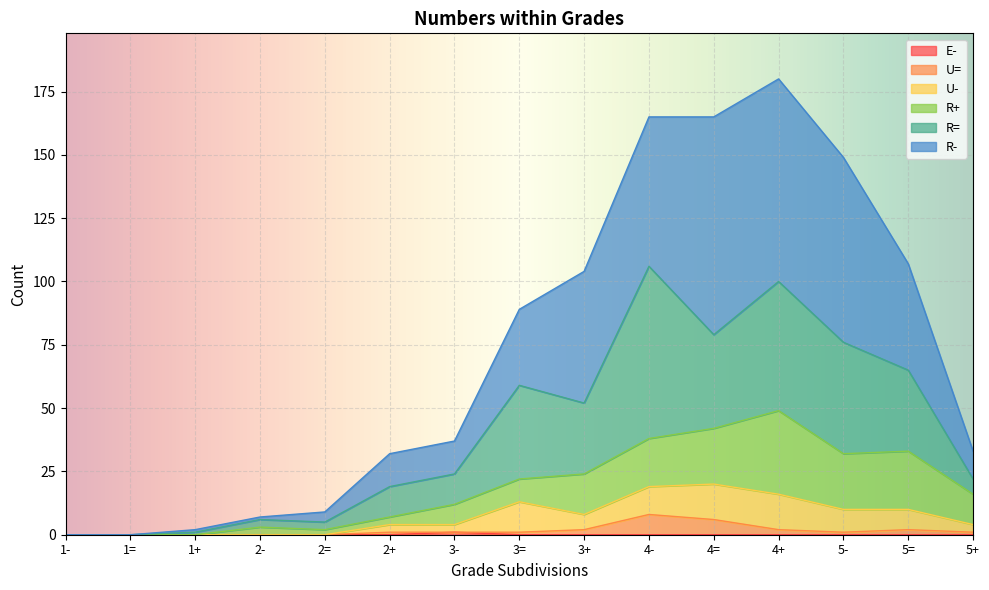

True or false: E- and U= cross at least once.

False